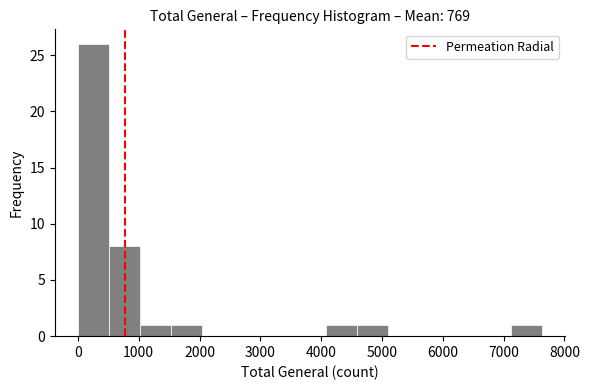

Reading left to right, transcribe this chart: for each bar, give the range it covers on the x-axis and its height. Neither the bar edges nor the heights are printed on the chart, so give them approximately, as read against the axes.

0 to 500: 26
500 to 1000: 8
1000 to 1500: 1
1500 to 2000: 1
2000 to 2500: 0
2500 to 3100: 0
3100 to 3600: 0
3600 to 4100: 0
4100 to 4600: 1
4600 to 5100: 1
5100 to 5600: 0
5600 to 6100: 0
6100 to 6600: 0
6600 to 7100: 0
7100 to 7600: 1